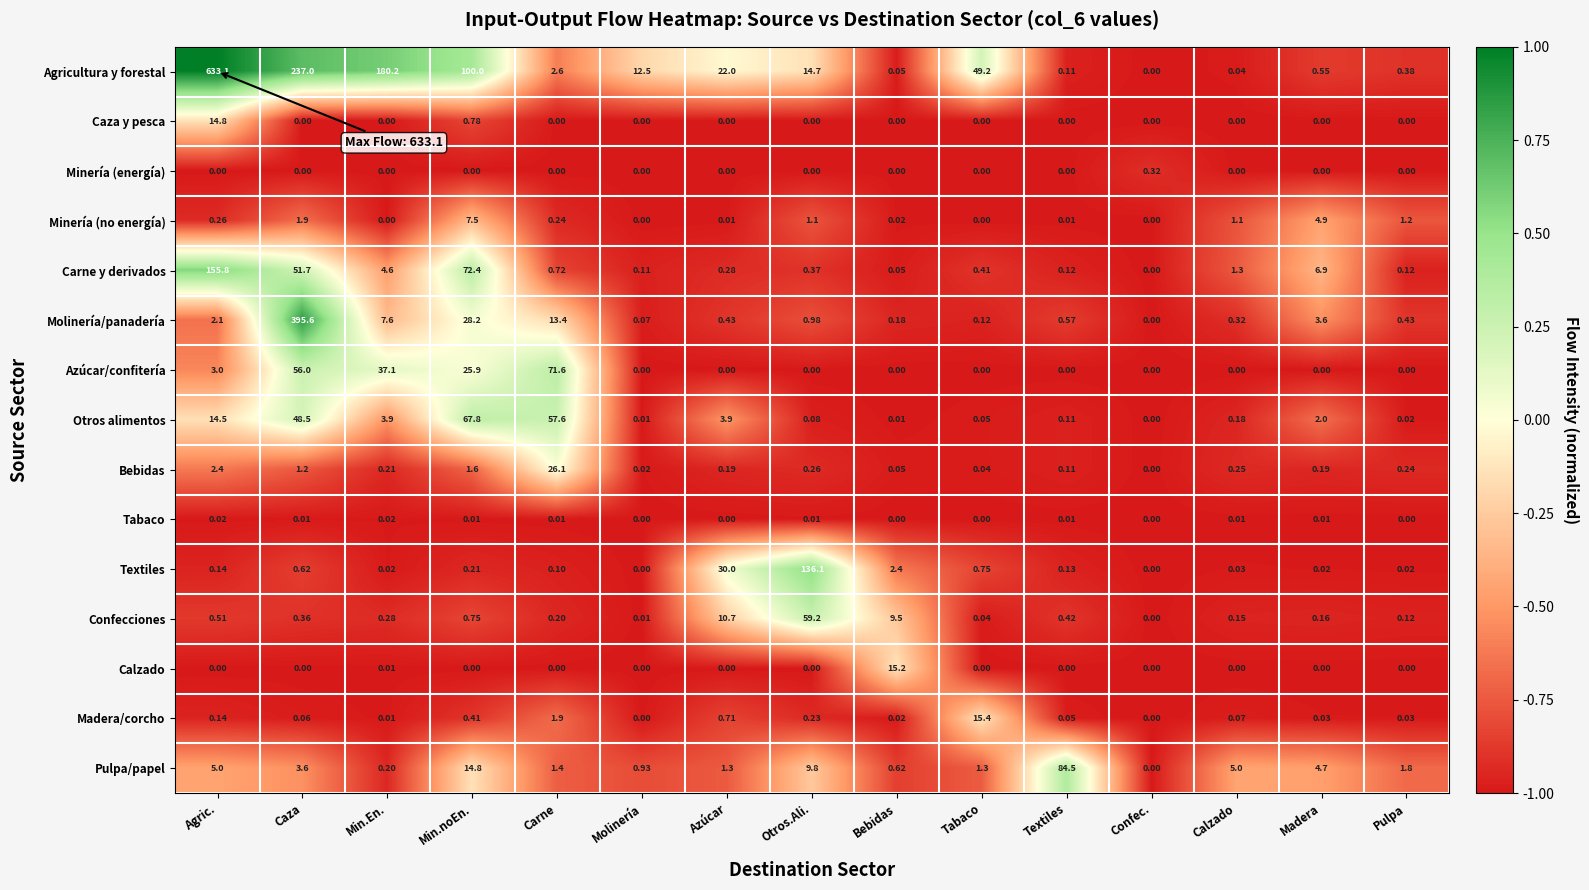

At which label is Molinería/panadería closest to 197?

Min.noEn.